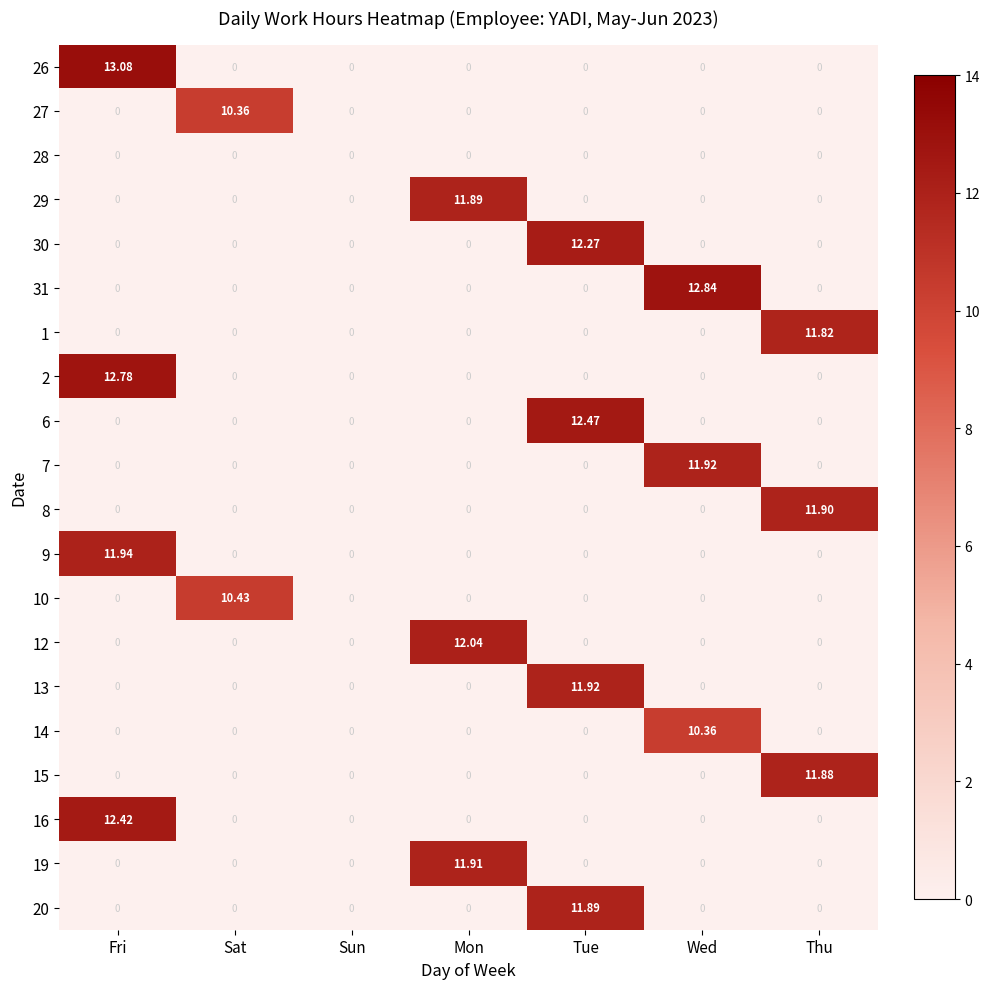

At which category is the sum across all series the highest?

Fri